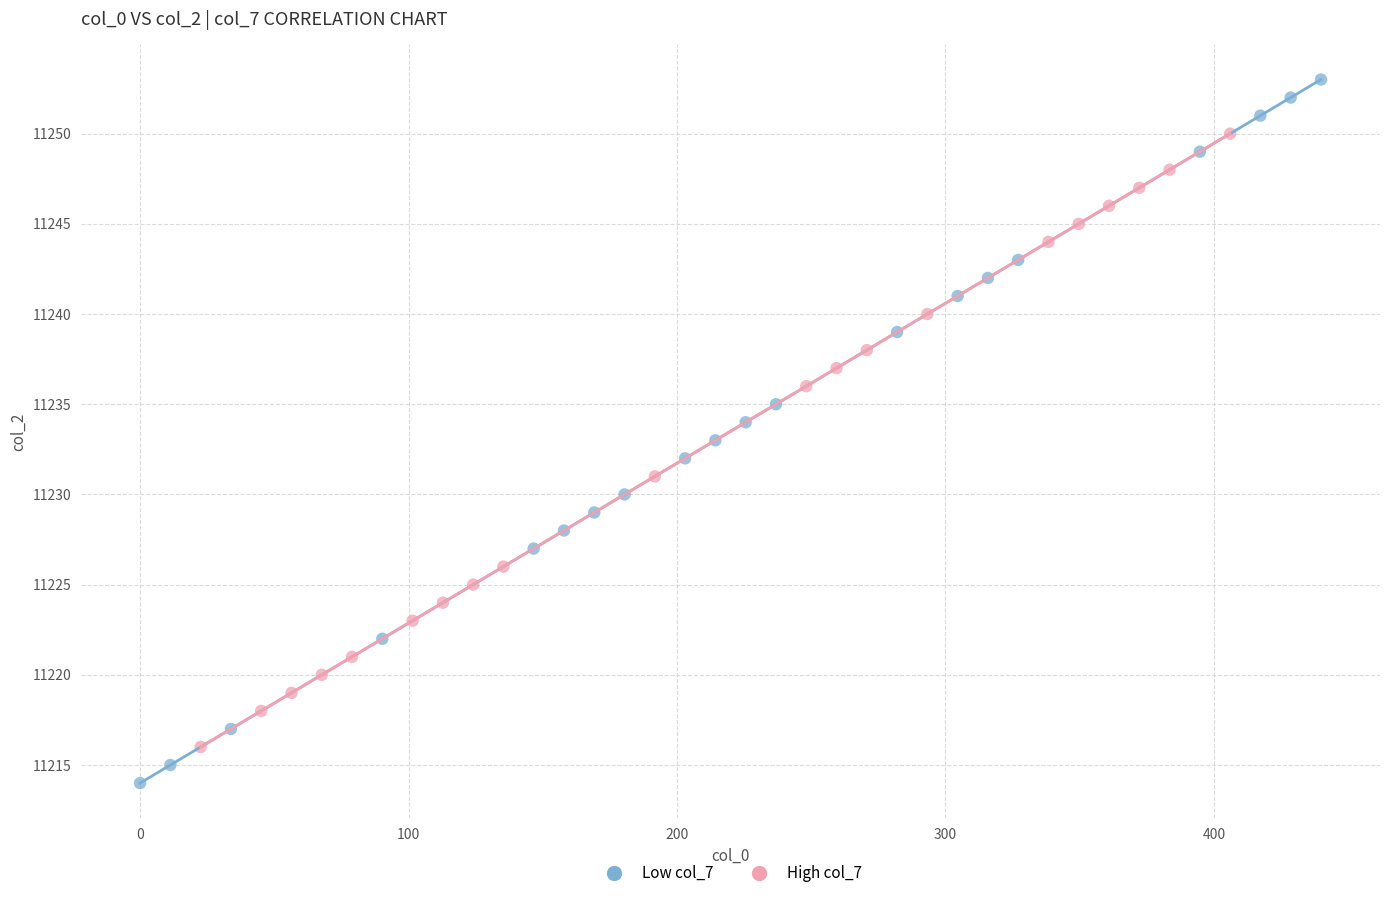

Which series has the widest spread of Y values?

Low col_7